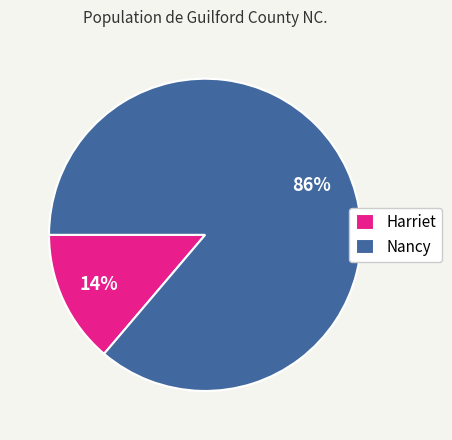

Which slice represents more than half of the pie?

Nancy